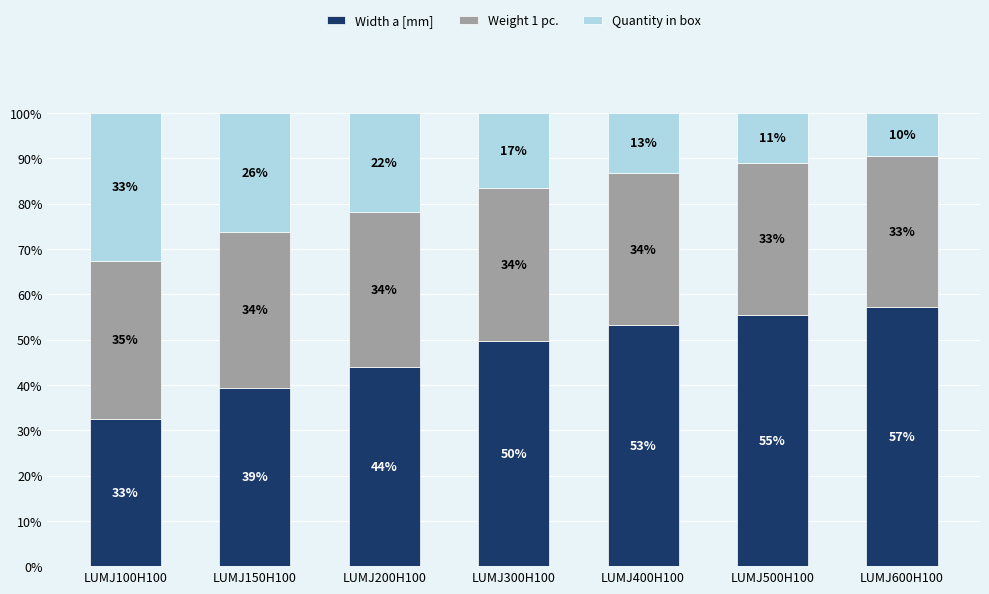

Are the bars horizontal?

No